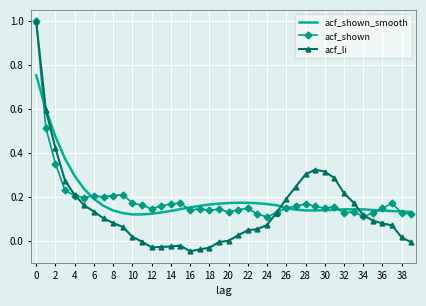

What is the highest value of the acf_shown series?

1.0